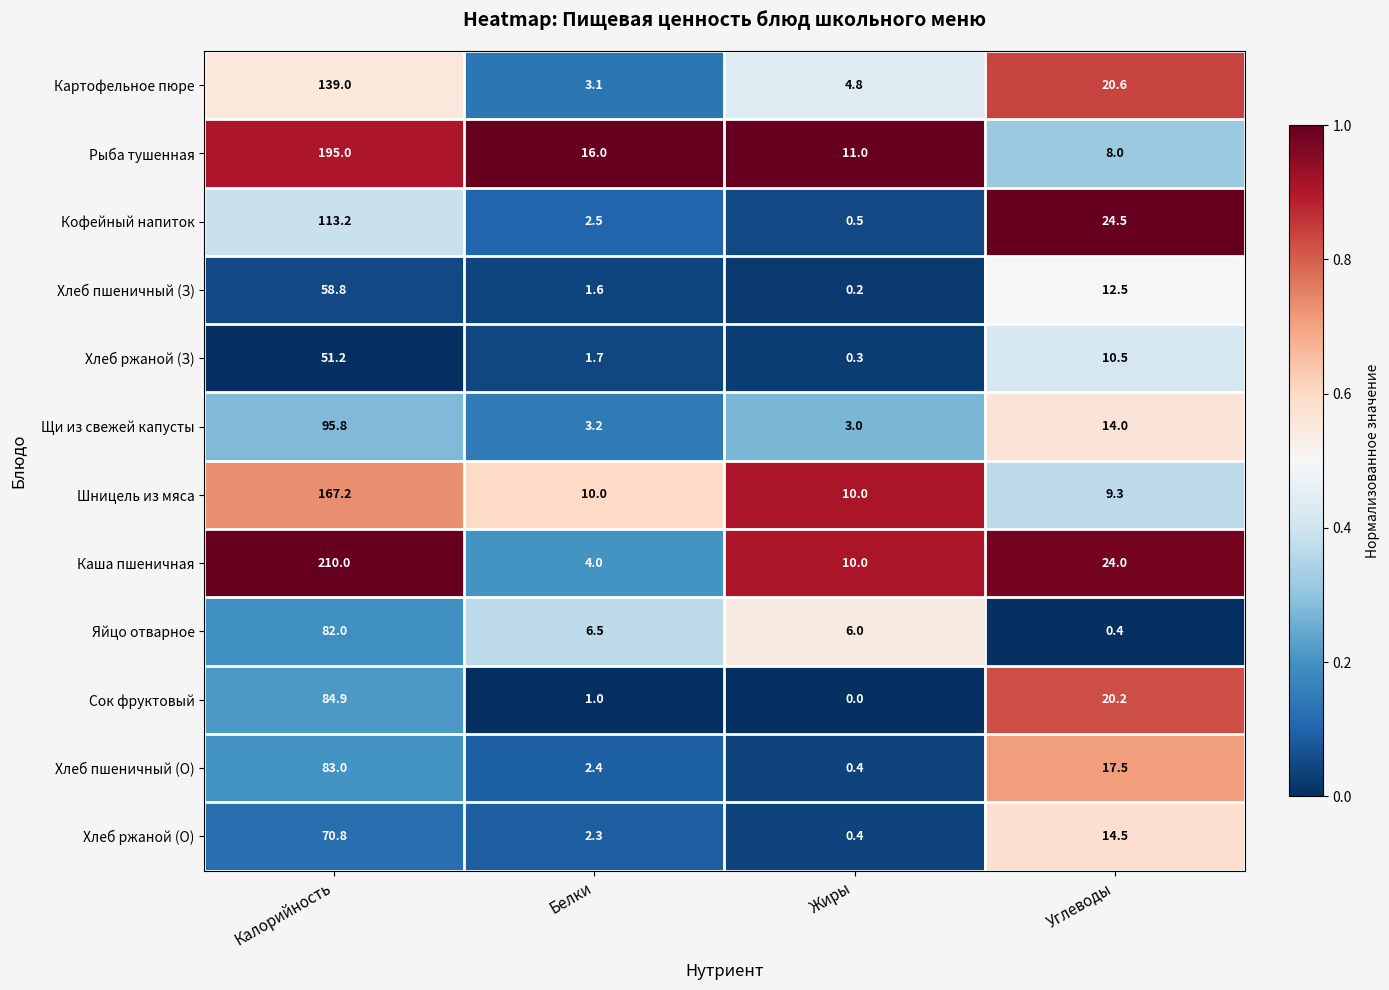

Which series has the largest total across all categories?

Каша пшеничная